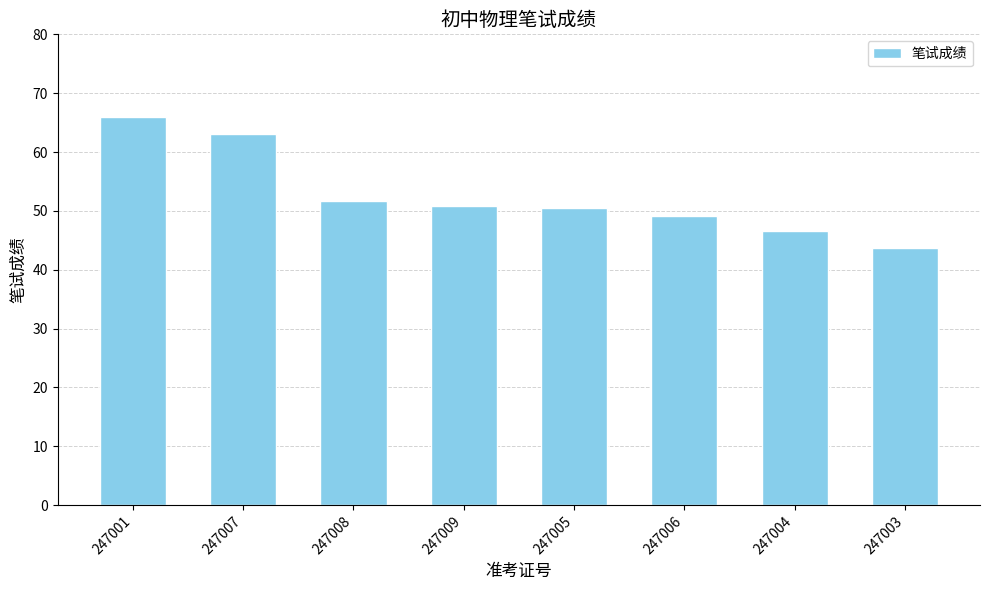

Which category has the highest value across all series?

247001